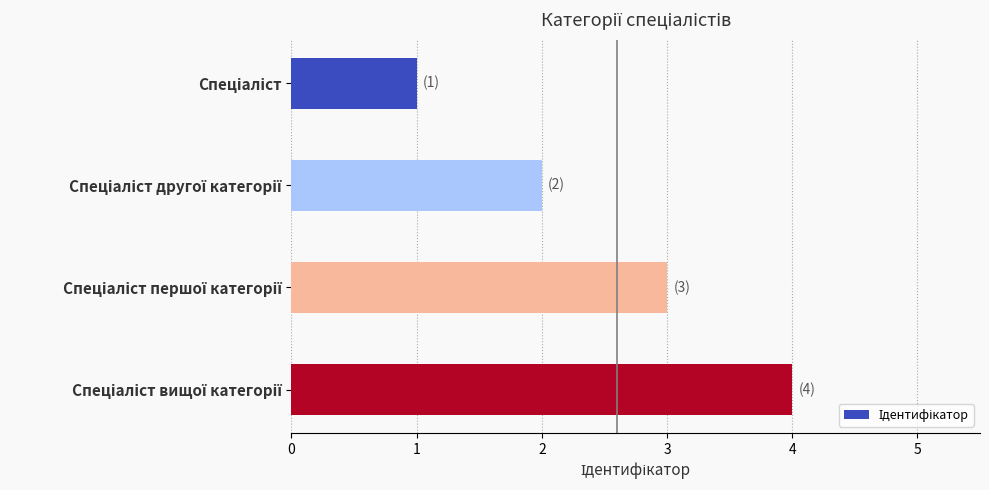

What is the greatest value displayed?

4